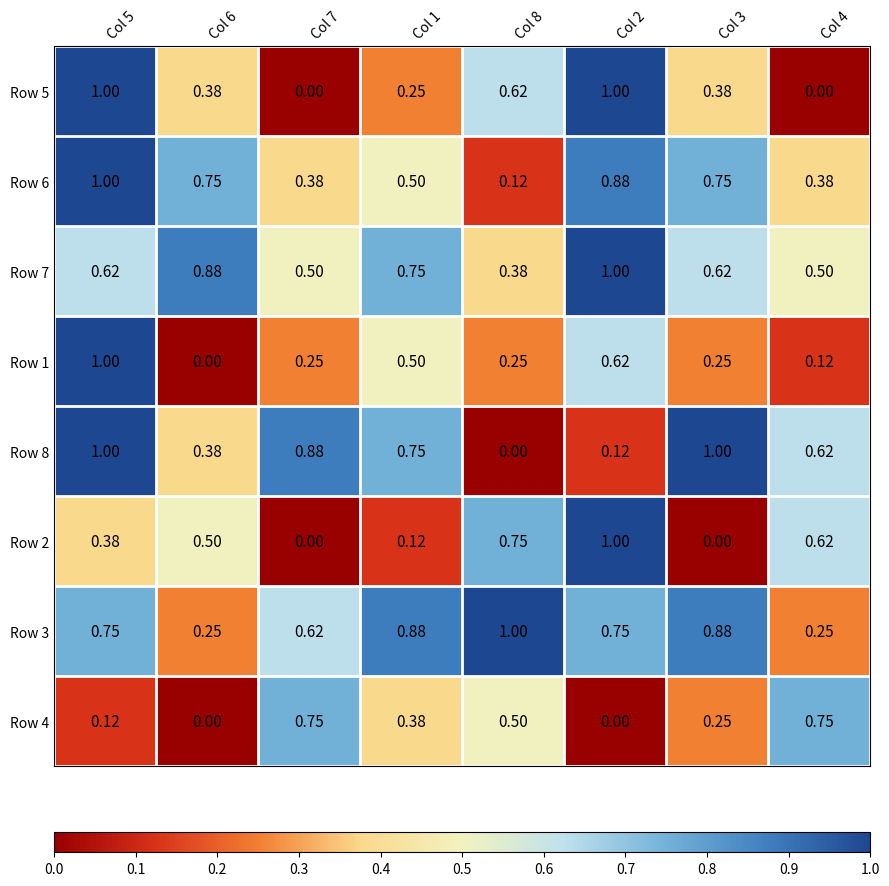

How many distinct data groups are displayed?

8